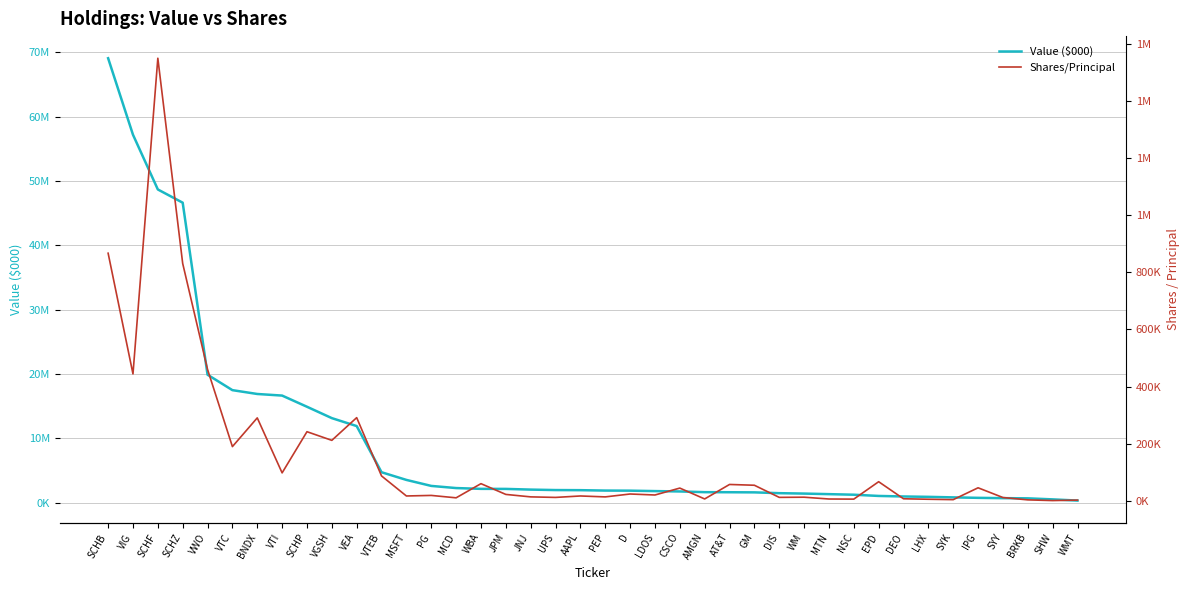

What is the label of the 7th point from the right?

LHX